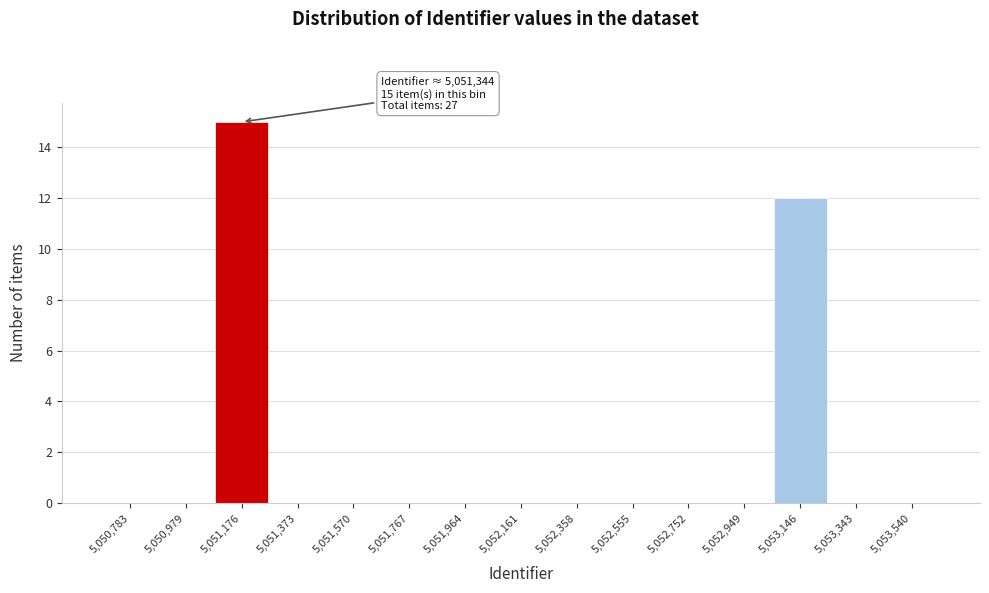

Reading right to left, transcribe all the data shown in this chart.

5,053,540=0	5,053,343=0	5,053,146=12	5,052,949=0	5,052,752=0	5,052,555=0	5,052,358=0	5,052,161=0	5,051,964=0	5,051,767=0	5,051,570=0	5,051,373=0	5,051,176=15	5,050,979=0	5,050,783=0